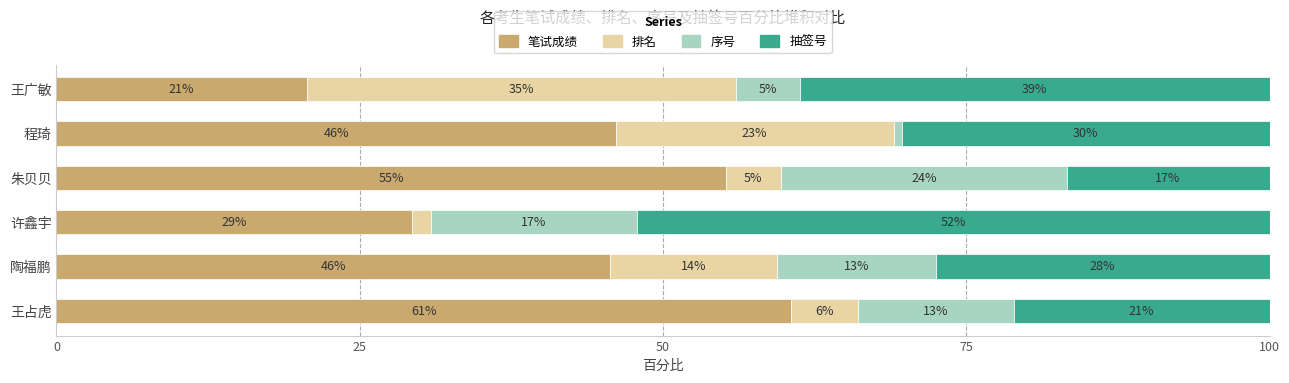

What is the lowest value of the 笔试成绩 series?

20.6